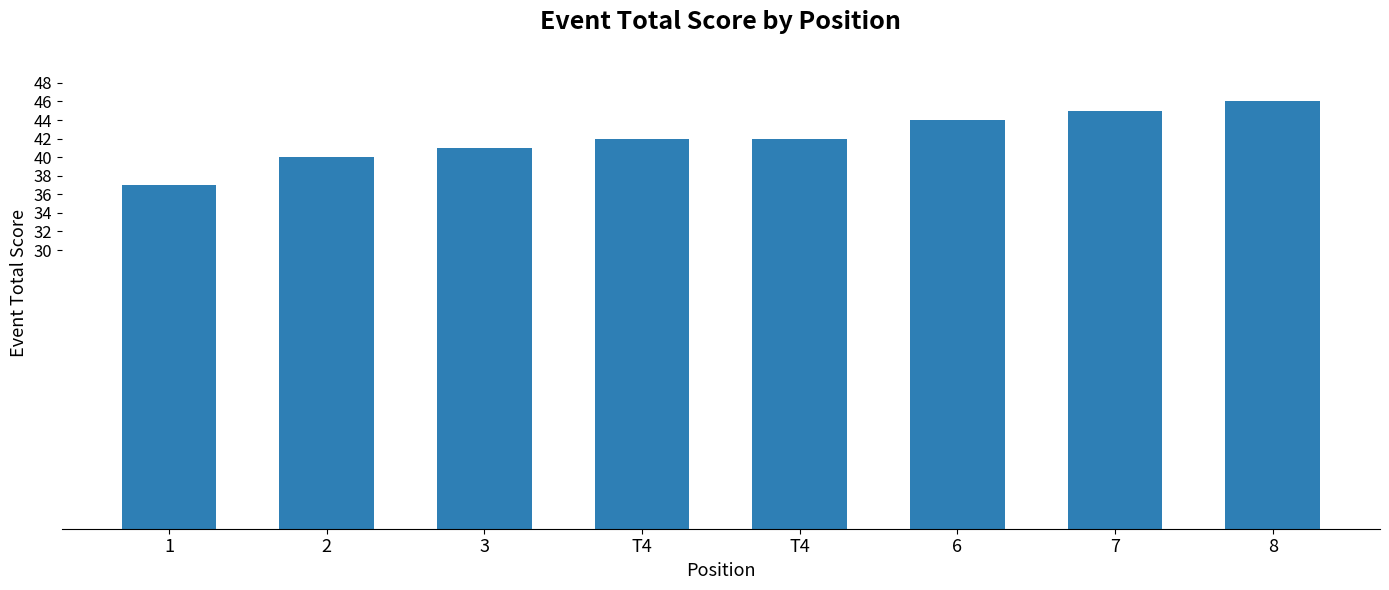

What is the value of the 2nd bar from the left?

40